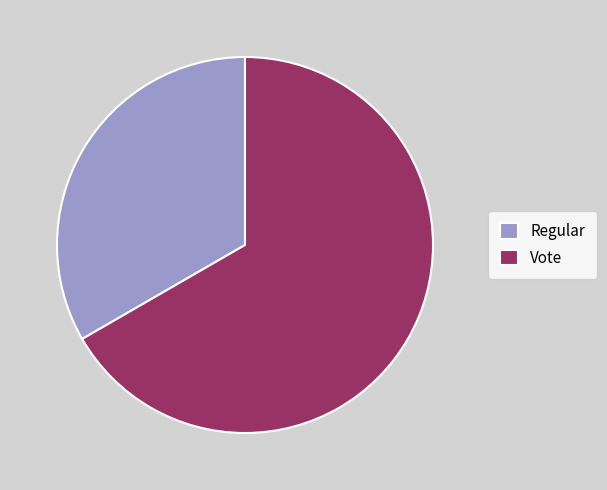

What is the smallest slice in the pie chart?

Regular